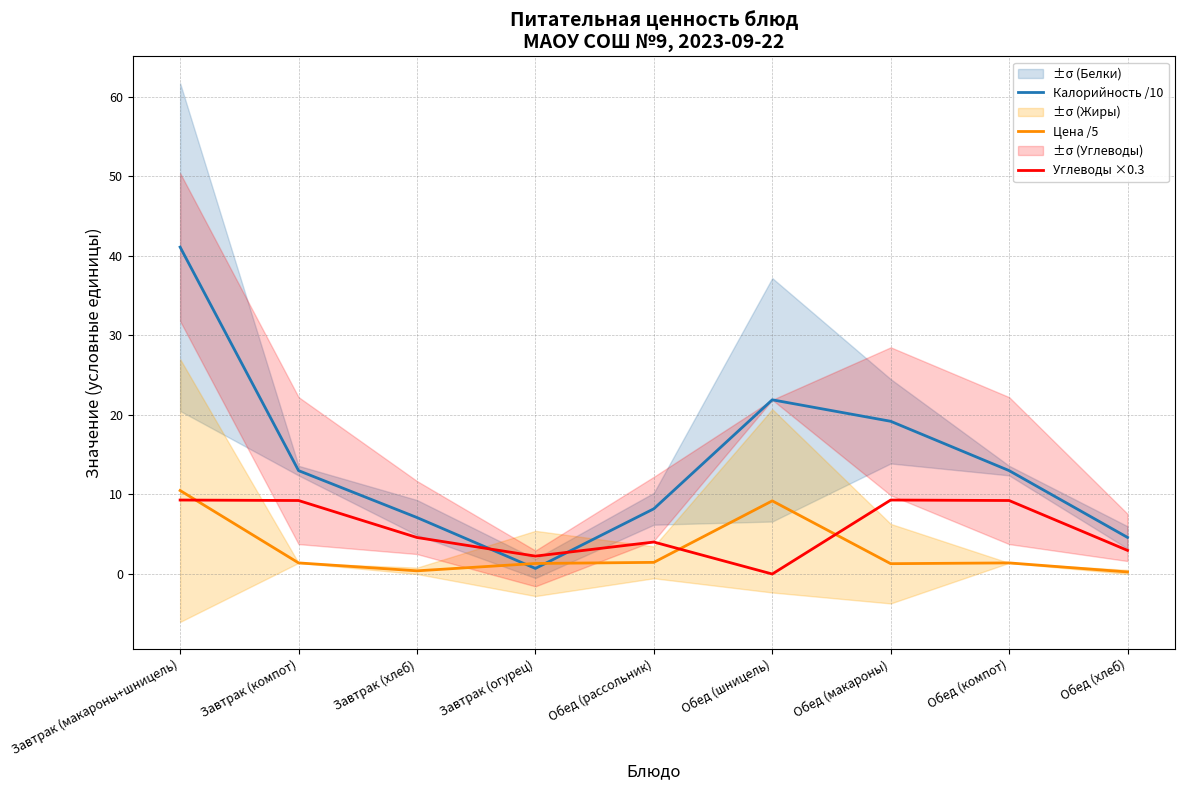

At how many categories does at least one series exceed 35?

1